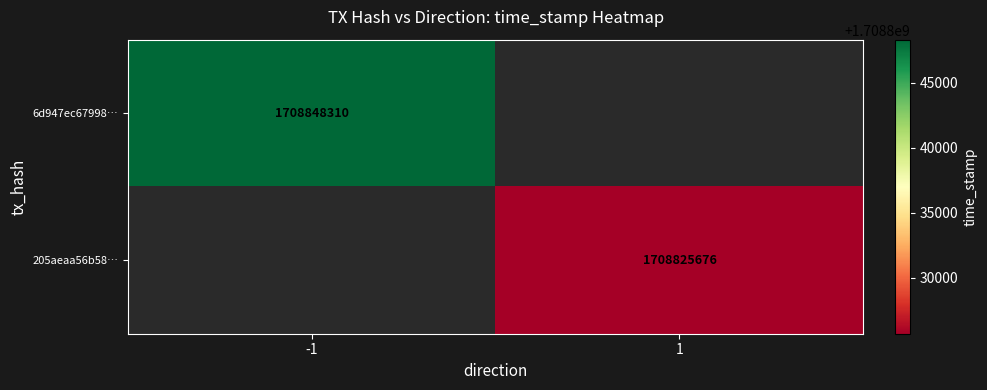

The 6d947ec67998… series shows 415767090 at -1. True or false?

False